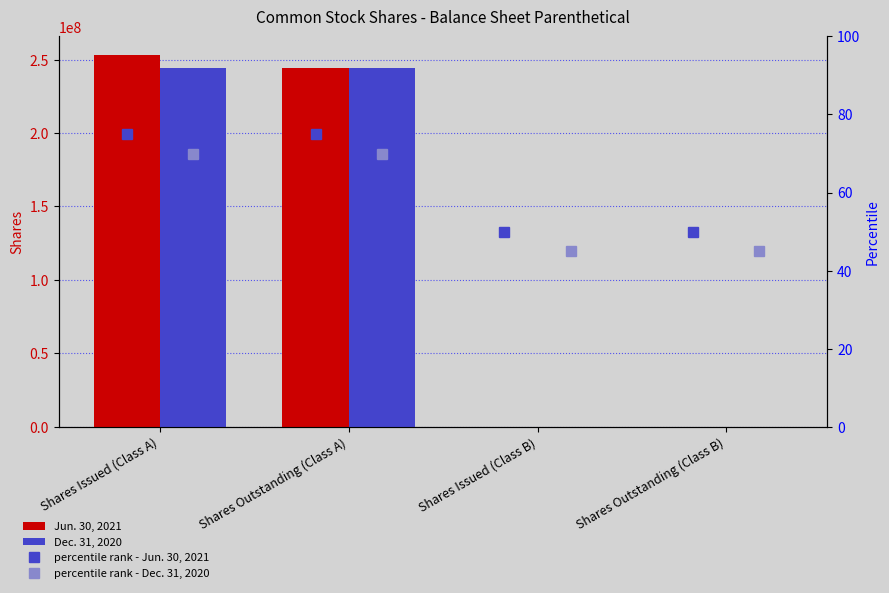

Is the value of percentile rank - Dec. 31, 2020 at Shares Outstanding (Class B) greater than the value of percentile rank - Jun. 30, 2021 at Shares Outstanding (Class B)?

No